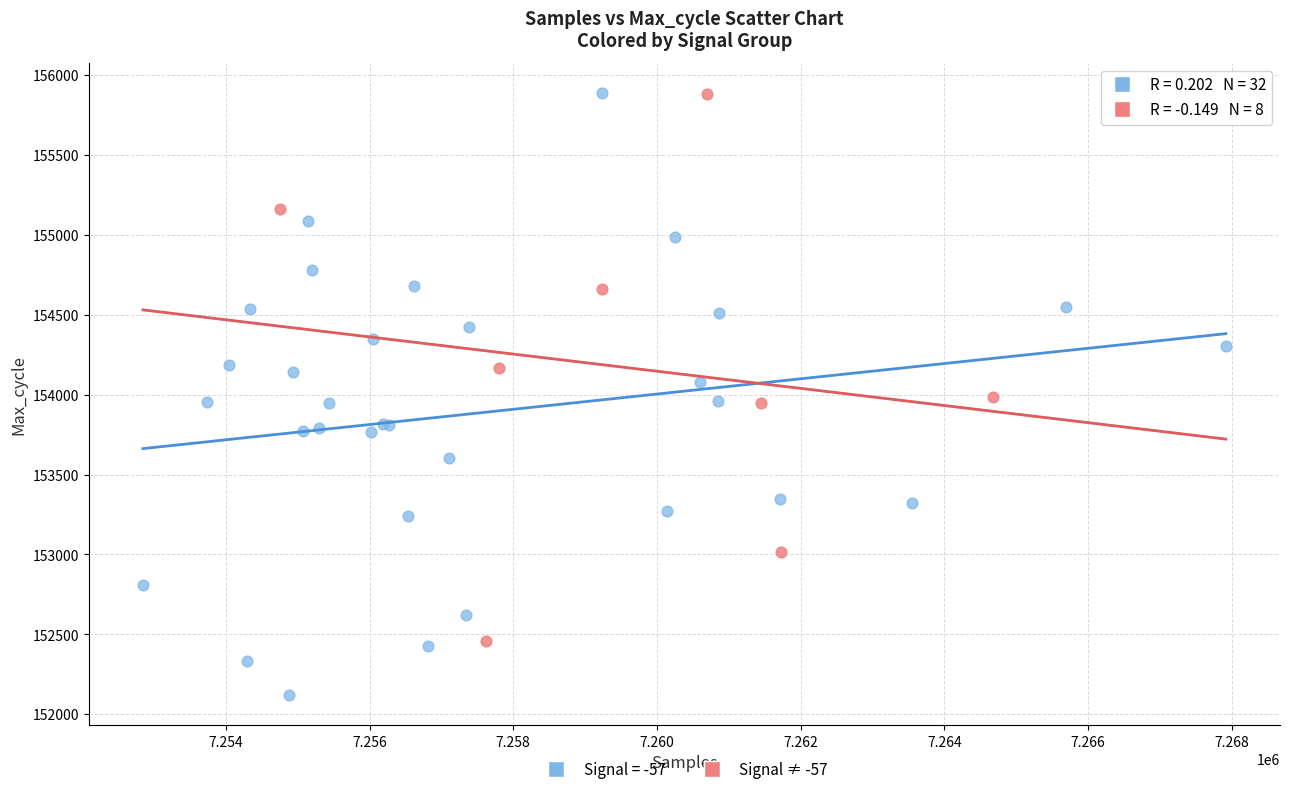

Which series reaches the minimum Y coordinate?

Signal = -57